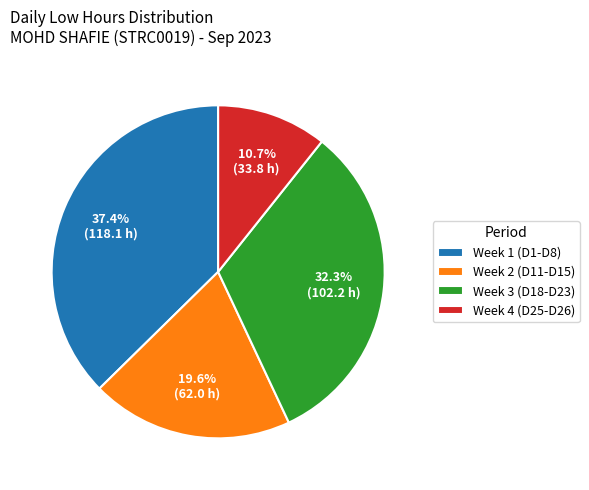

What is the smallest slice in the pie chart?

Week 4 (D25-D26)